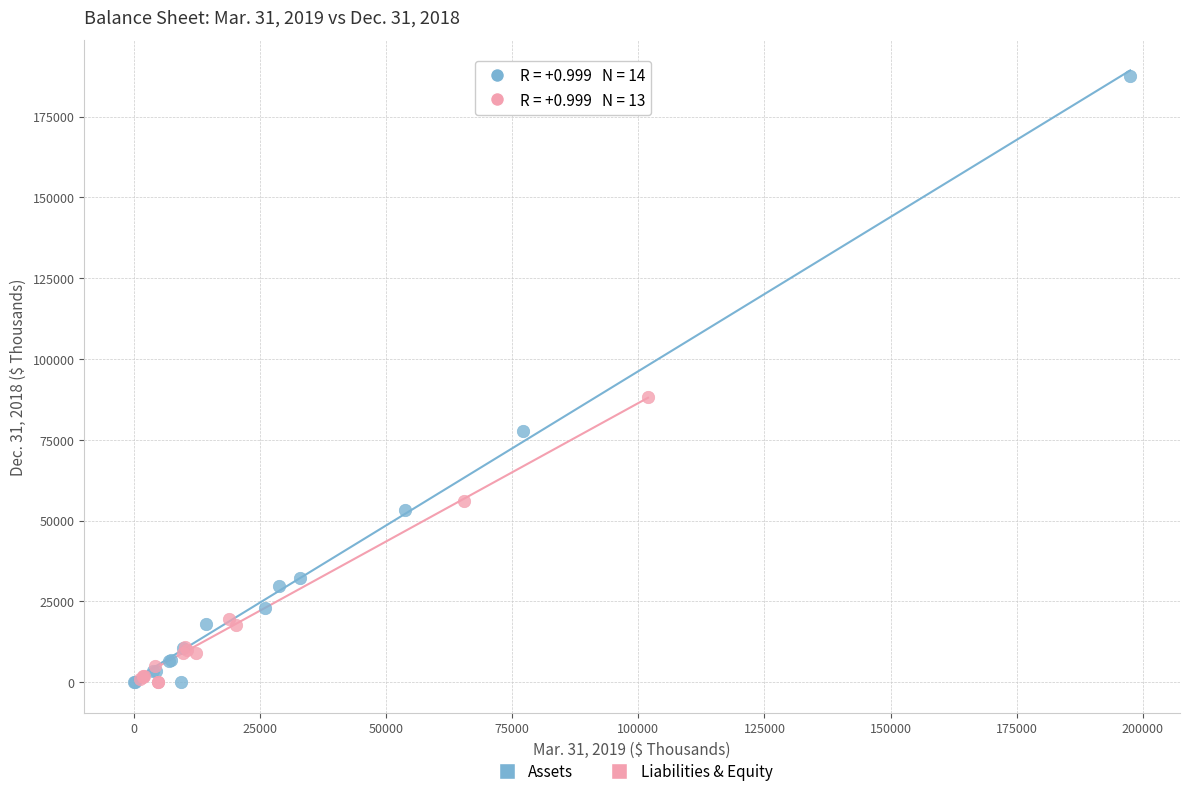

Which series reaches the maximum Y coordinate?

Assets